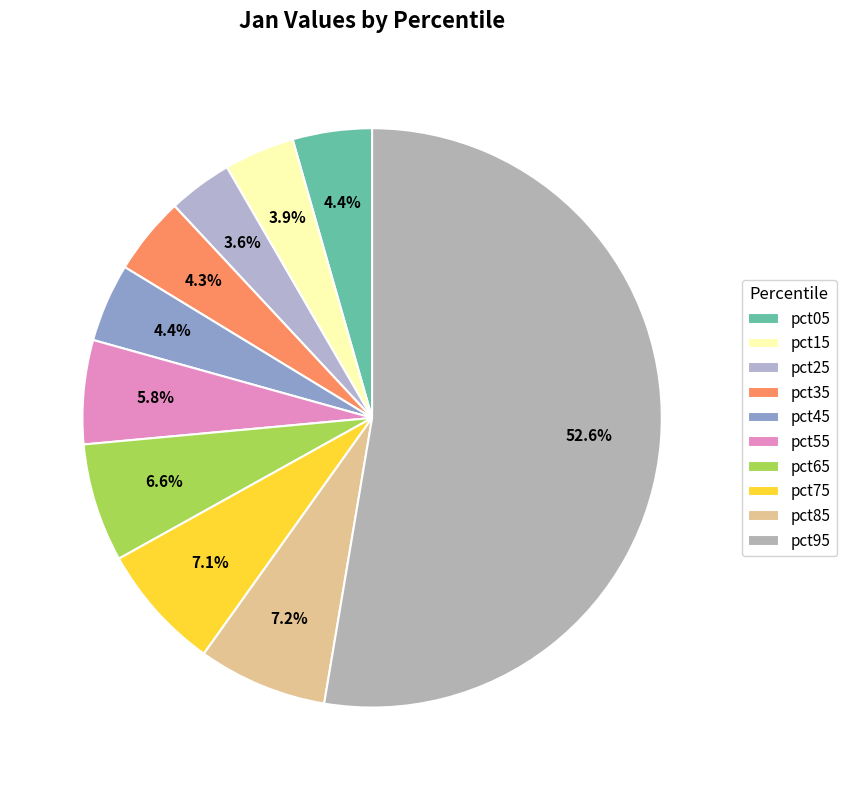

How many segments does this pie chart have?

10